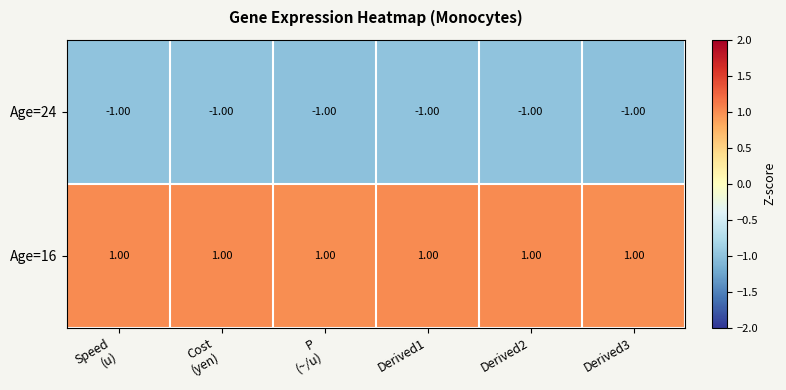

What is the difference between the highest and lowest values at Cost
(yen)?

2